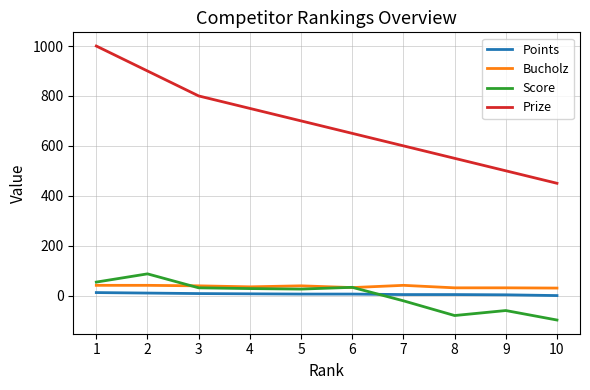

Rank the series at 5 from highest to lowest value.

Prize, Bucholz, Score, Points